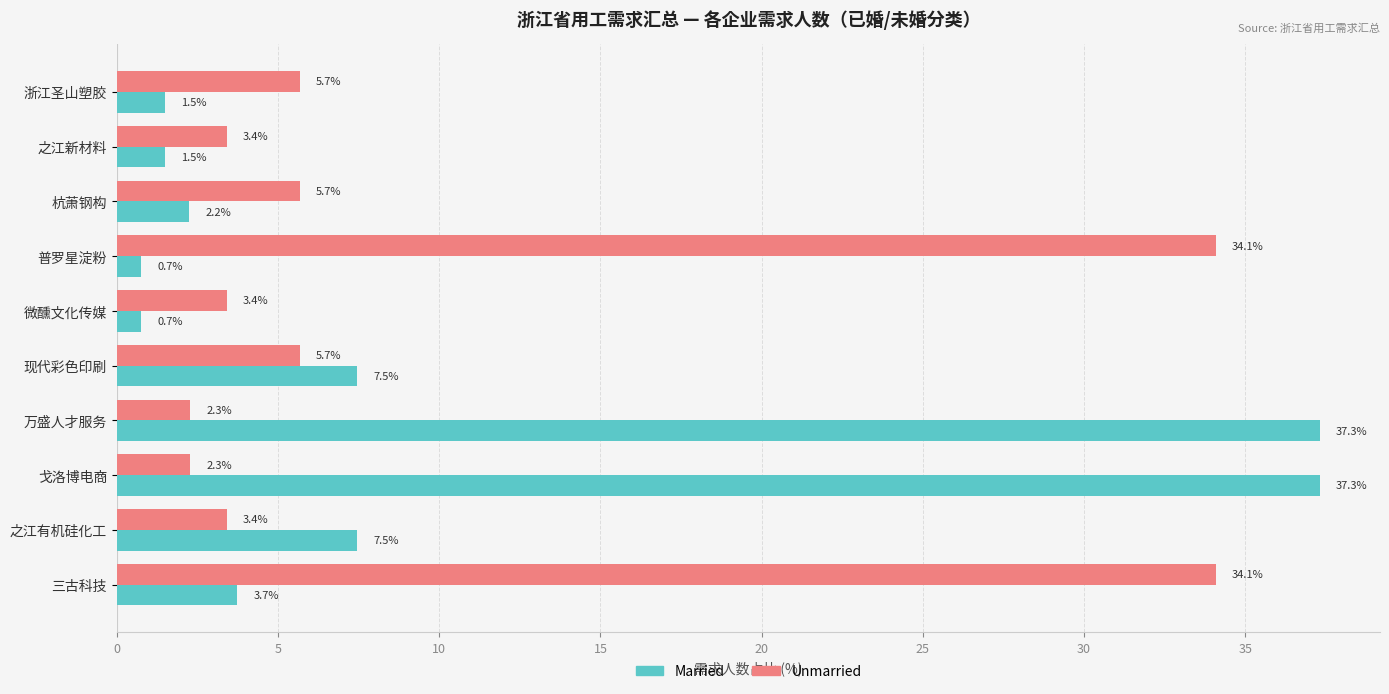

What is the average value of the Married series?

10.0